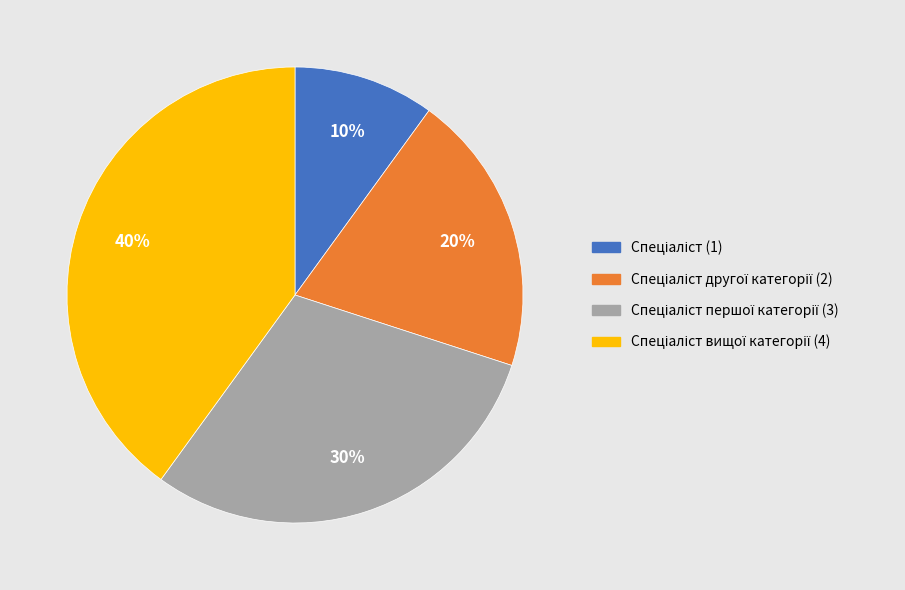

To the nearest percent, what is the average slice percentage?

25%